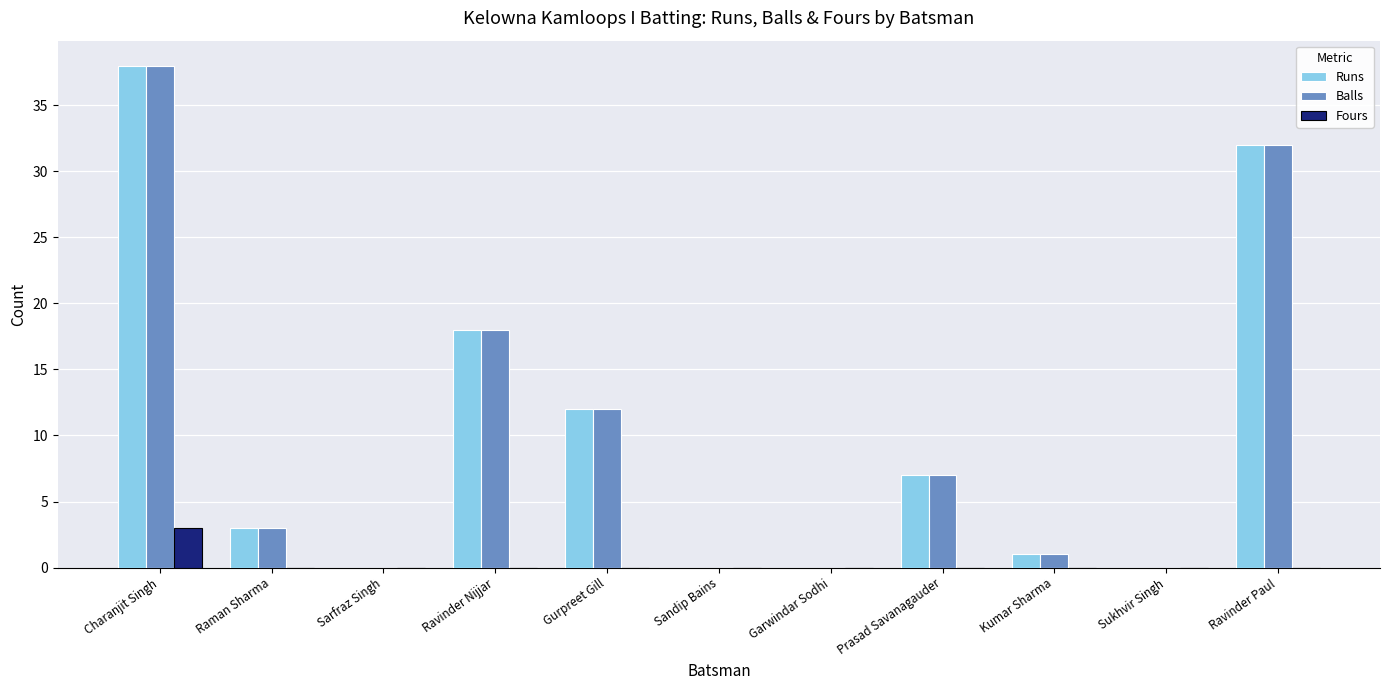

What is the total value across all series at Prasad Savanagauder?

14